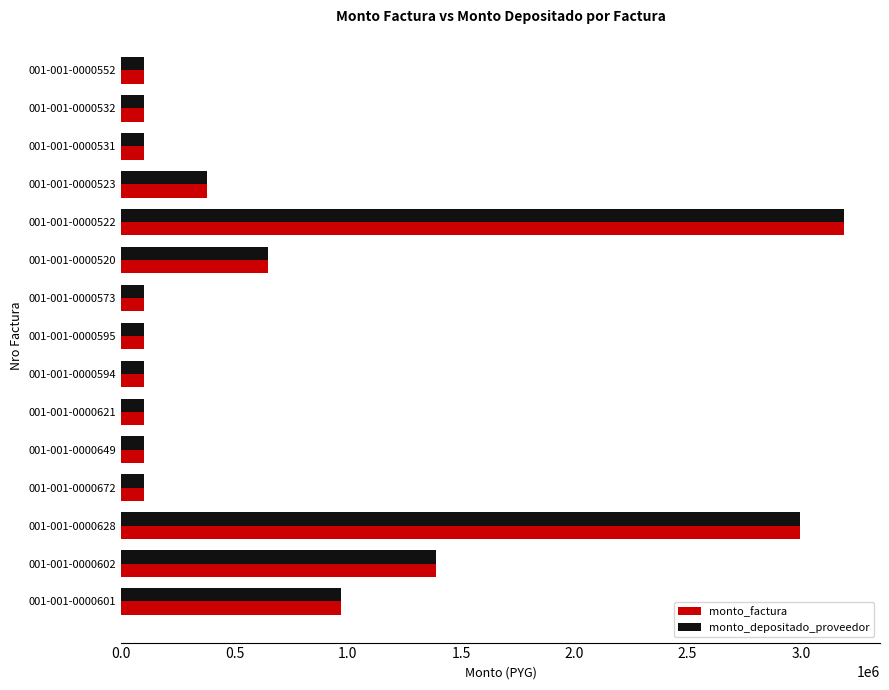

What is the smallest value displayed?

100000